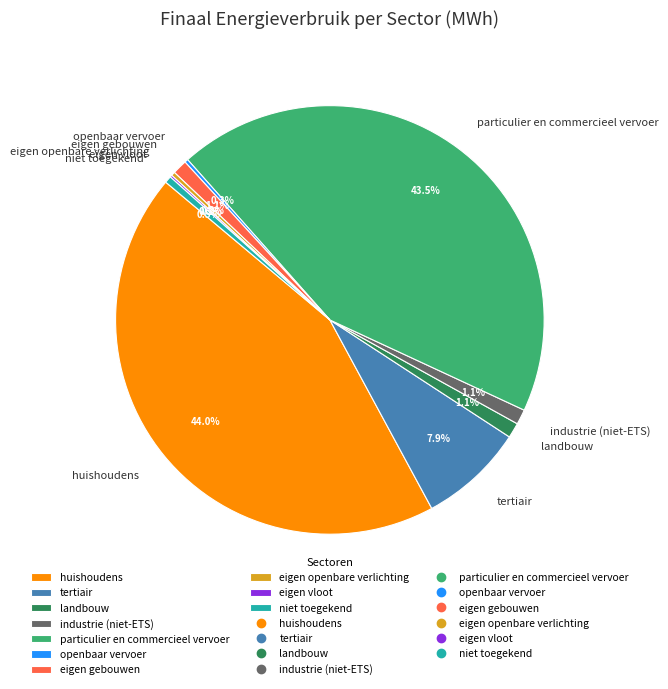

Approximately how many times larger is the value at tertiair compared to eigen openbare verlichting?

26.9